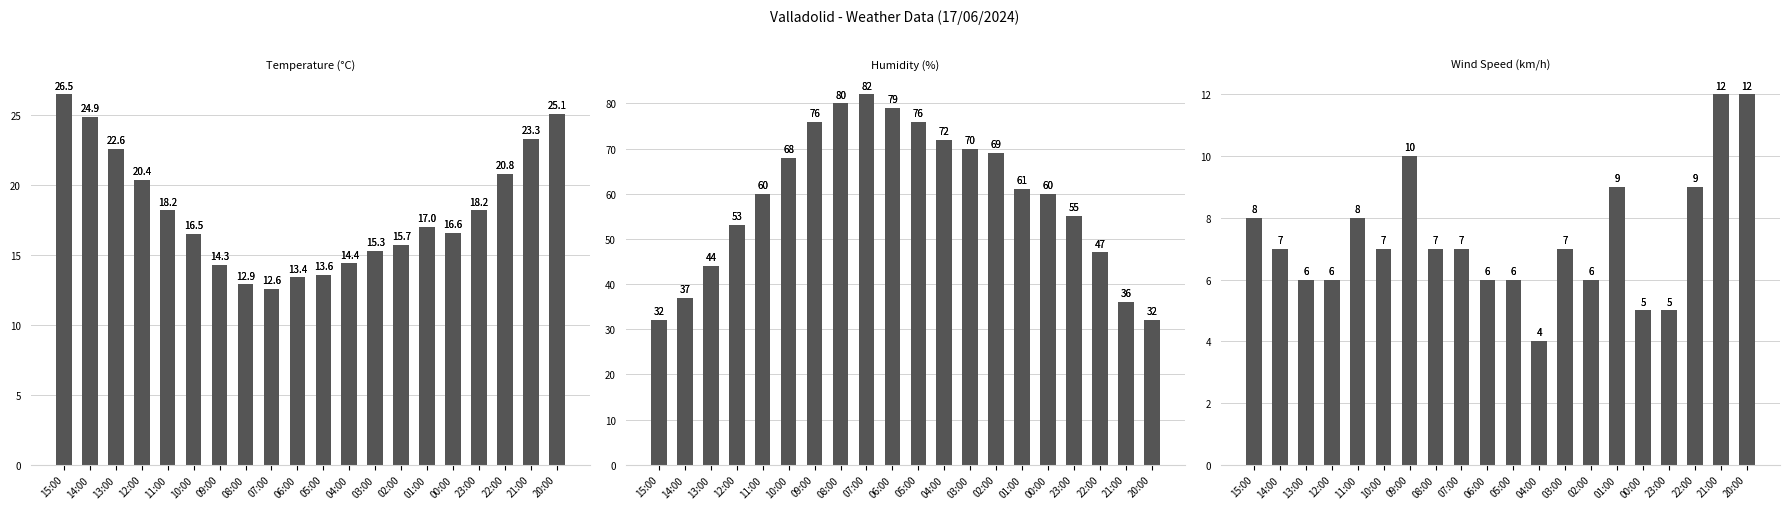

What is the value of the Humidity (%) bar at the 17th from the left?

55.0